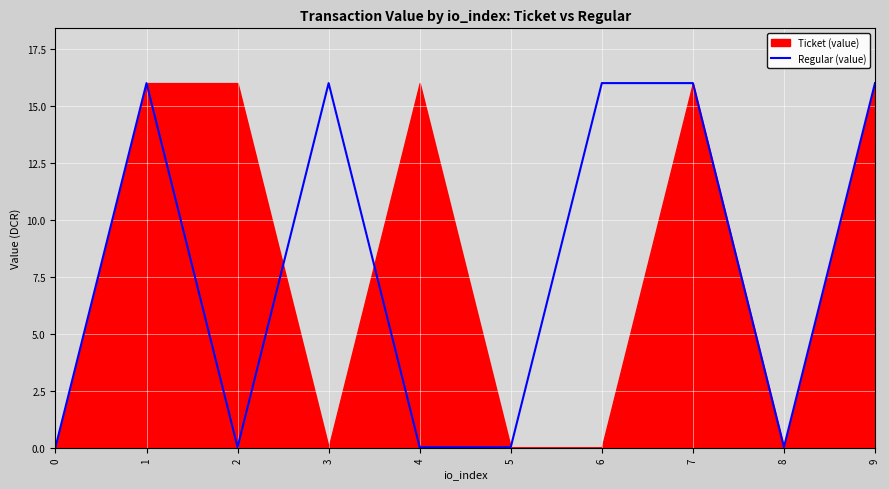

The value at 6 is 27.1. True or false?

False